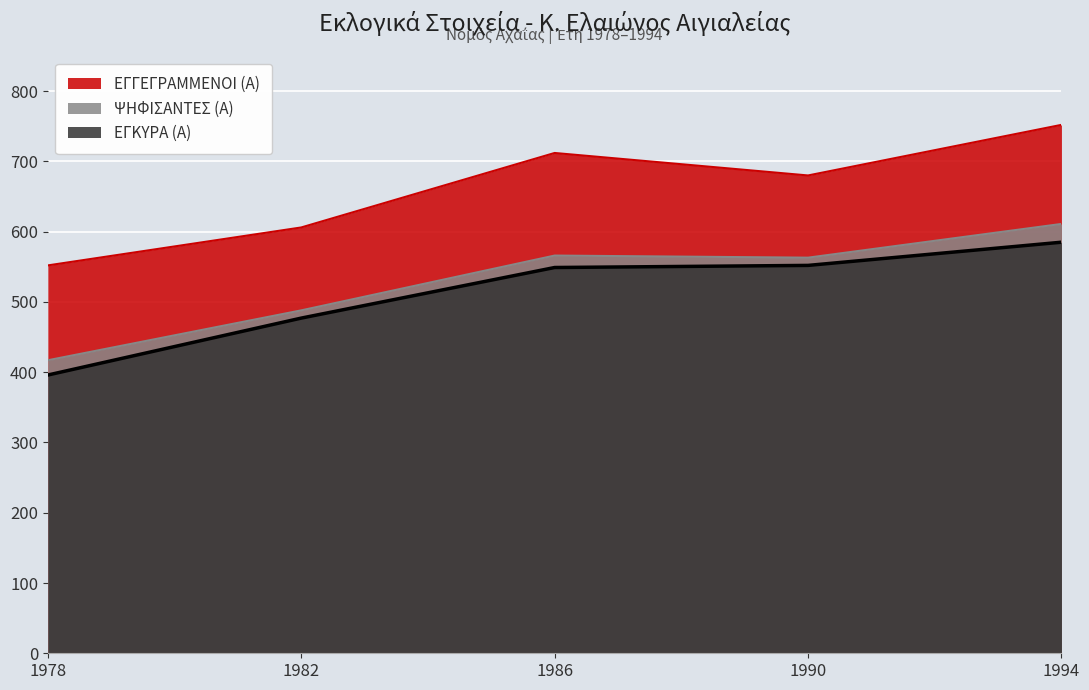

Is it true that ΕΓΚΥΡΑ (Α) equals 646 at 1978?

False